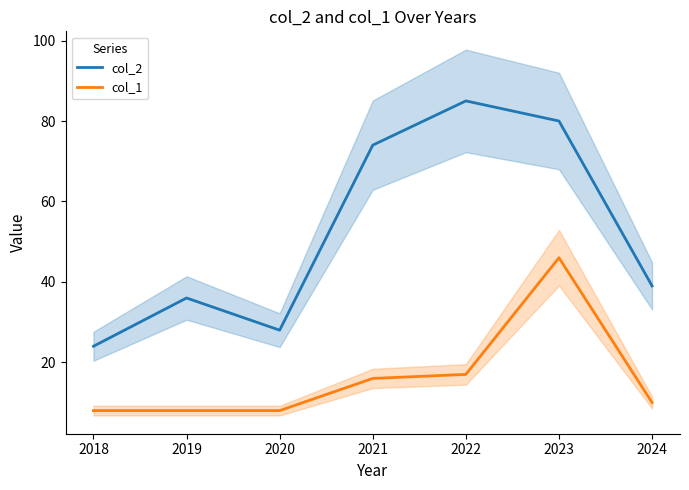

Where does the col_1 series first go above 10?

2021